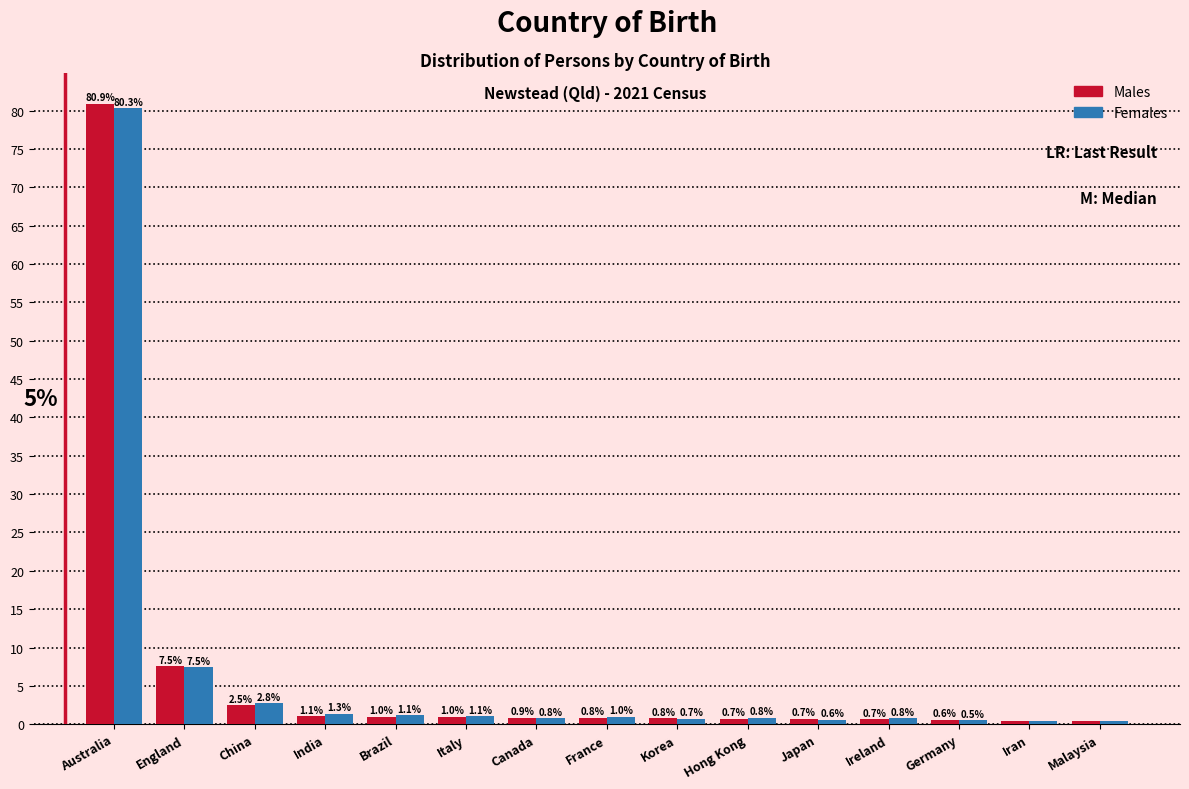

Which category has the lowest value in the Males series?

Malaysia